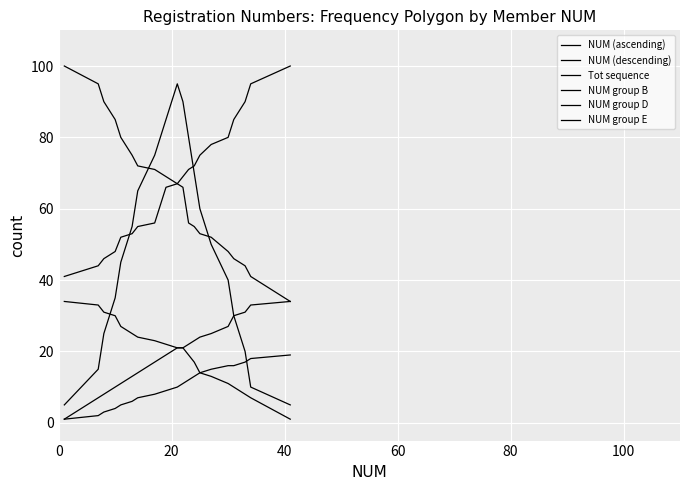

What is the maximum value shown in the chart?

100